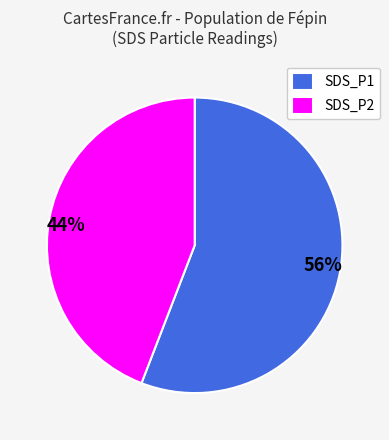

To the nearest percent, what percentage of the pie is SDS_P1?

56%